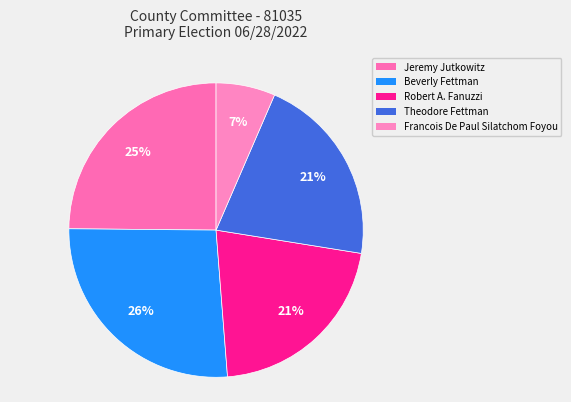

Do Francois De Paul Silatchom Foyou and Theodore Fettman together represent more than half of the pie?

No